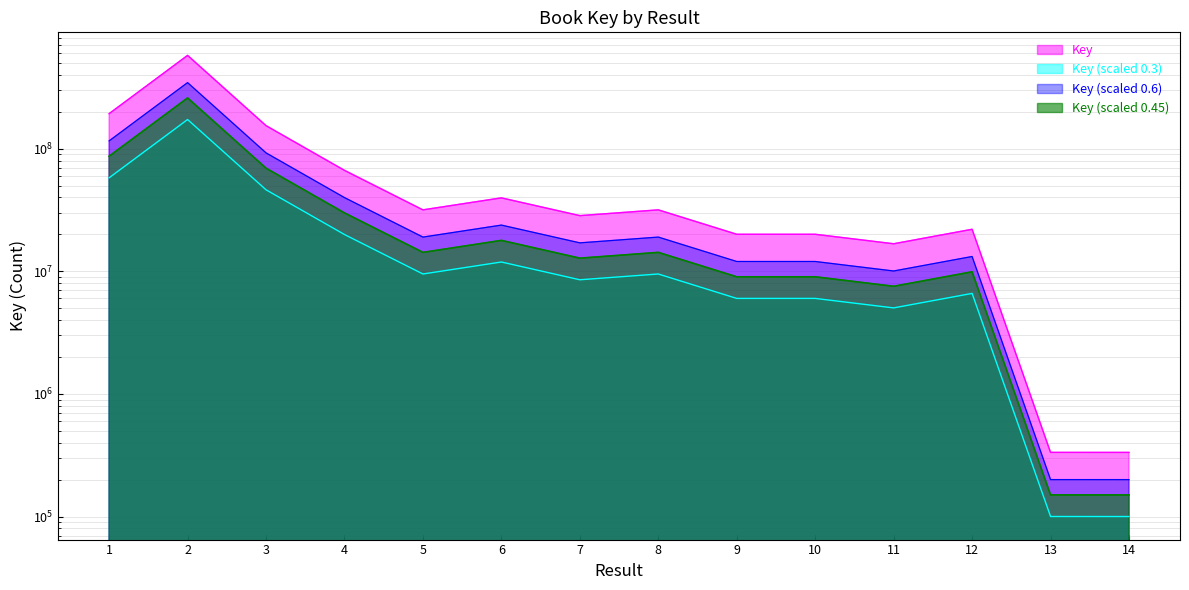

List the labels in order of value, smallest first.

14, 13, 11, 9, 10, 12, 7, 5, 8, 6, 4, 3, 1, 2